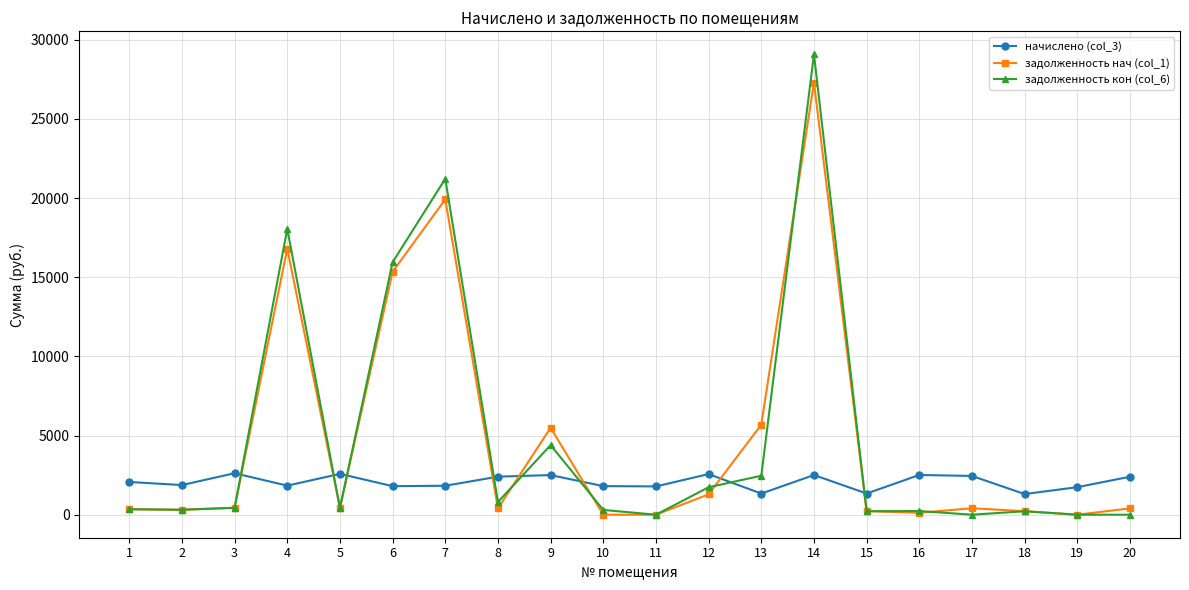

What is the maximum value shown in the chart?

29078.8